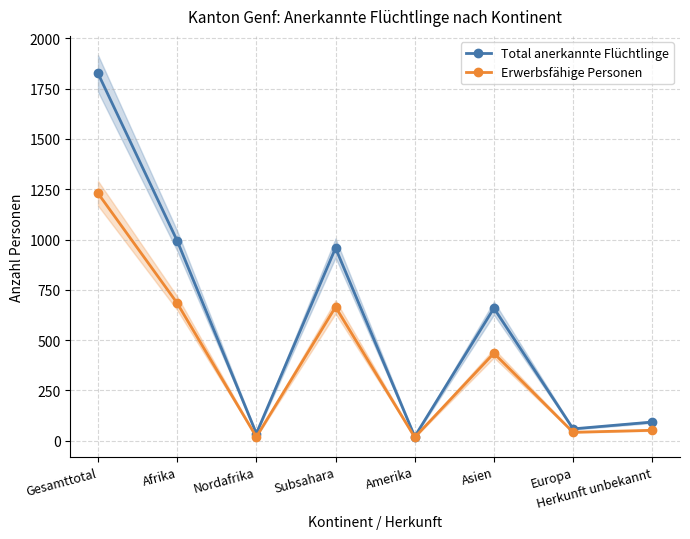

List the labels in order of Erwerbsfähige Personen value, largest first.

Gesamttotal, Afrika, Subsahara, Asien, Herkunft unbekannt, Europa, Nordafrika, Amerika